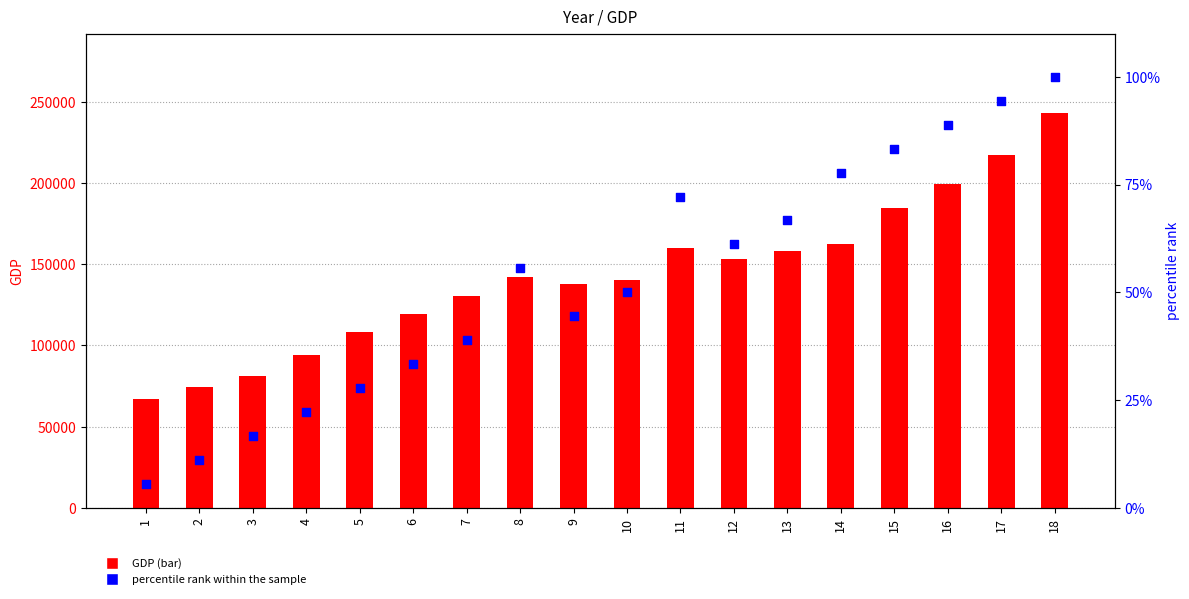

At how many categories does at least one series exceed 14103?

18